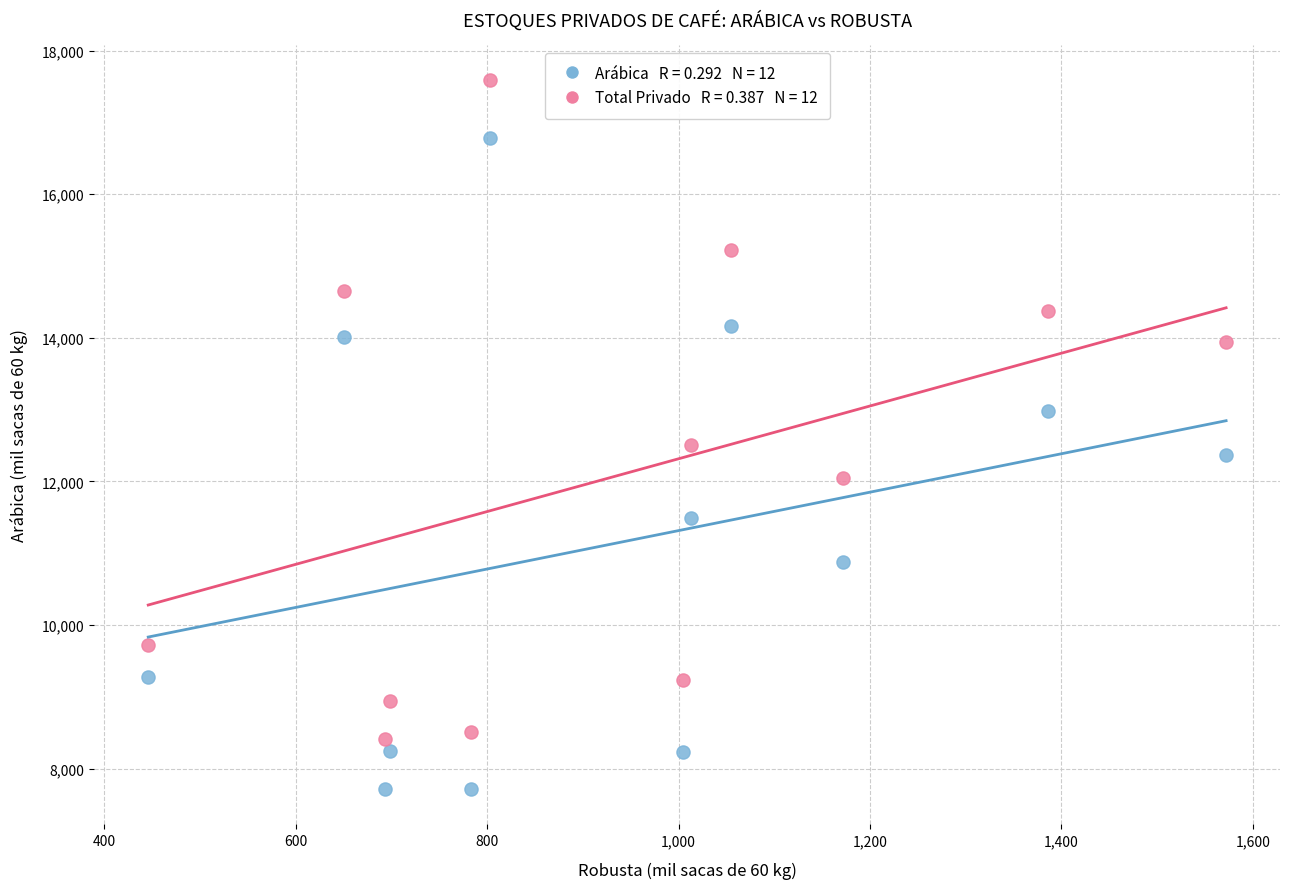

Across all data points, what is the range of X values (max minus min)?

1126.0